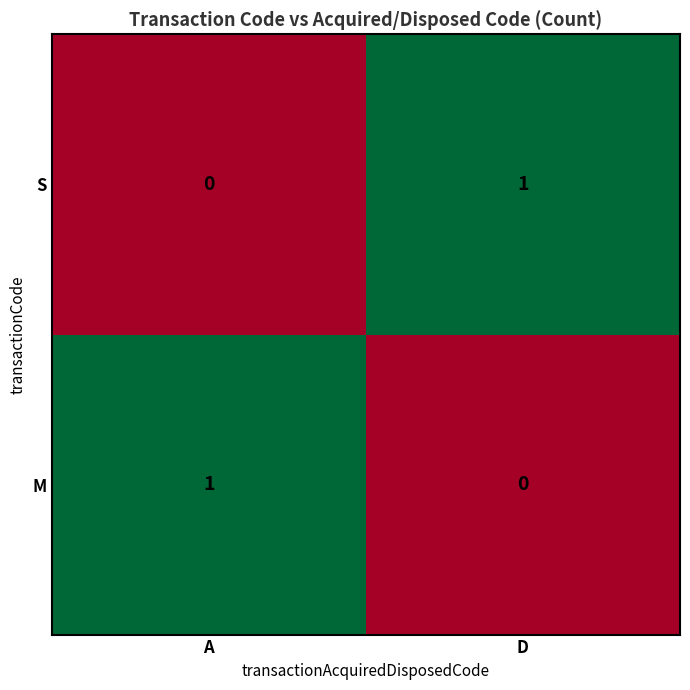

The value of M at D is 0. True or false?

True